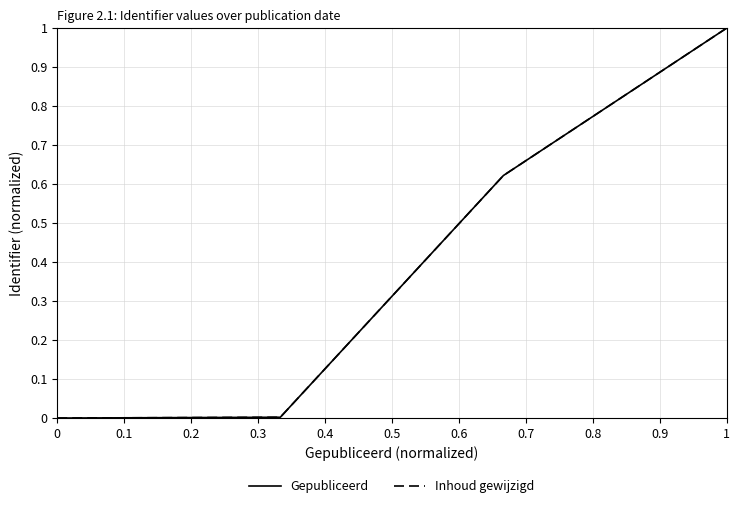

The Gepubliceerd series shows 0.0 at 0.2. True or false?

False